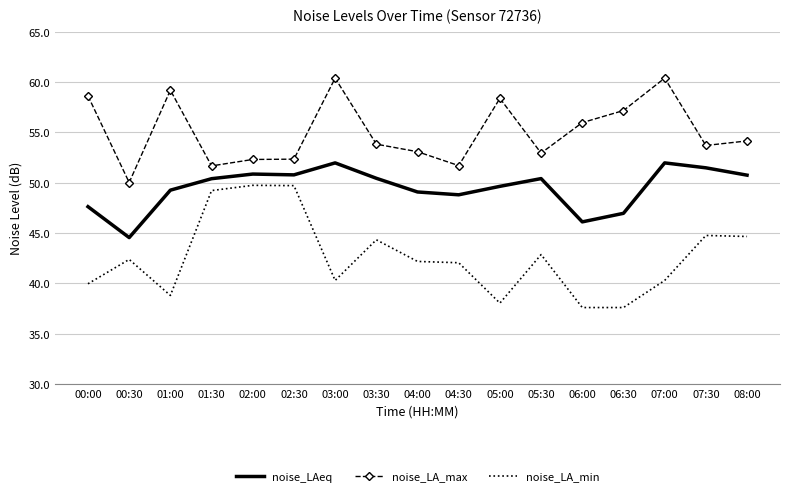

What is the approximate value of noise_LA_min at 04:00?

42.2